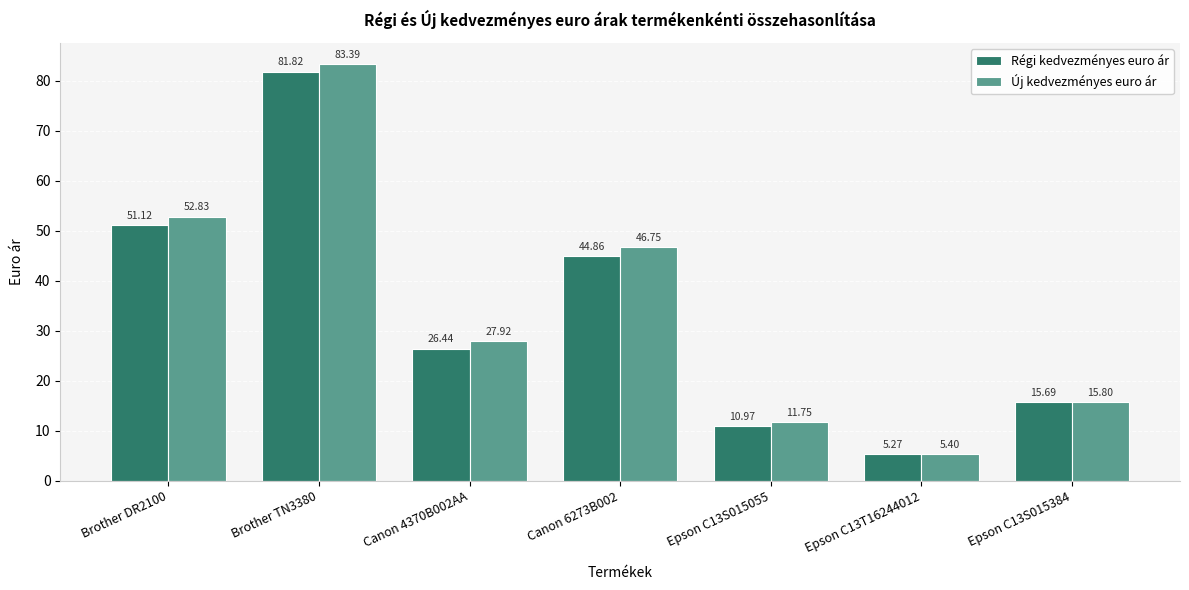

Rank the series by their average value, from lowest to highest.

Régi kedvezményes euro ár, Új kedvezményes euro ár